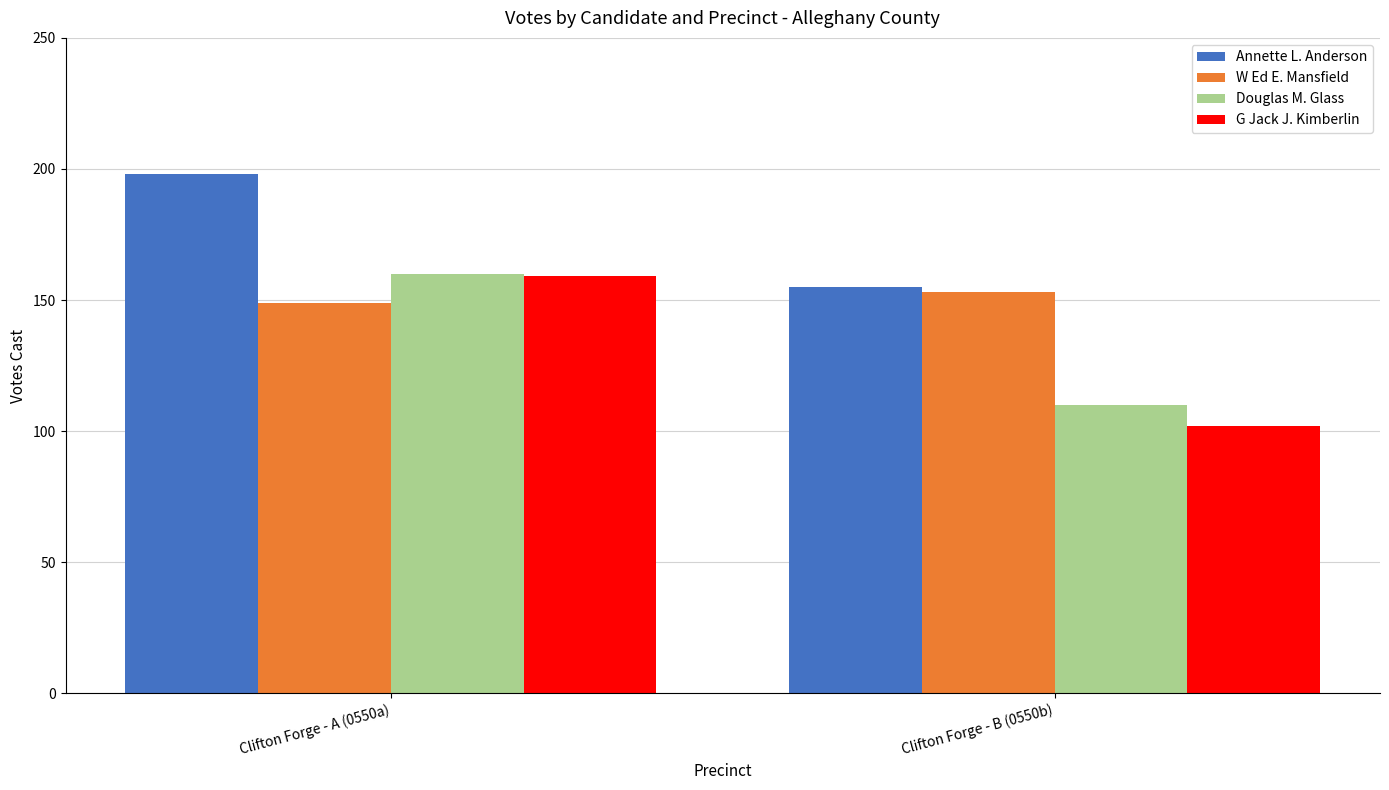

What is the average value of the Douglas M. Glass series?

135